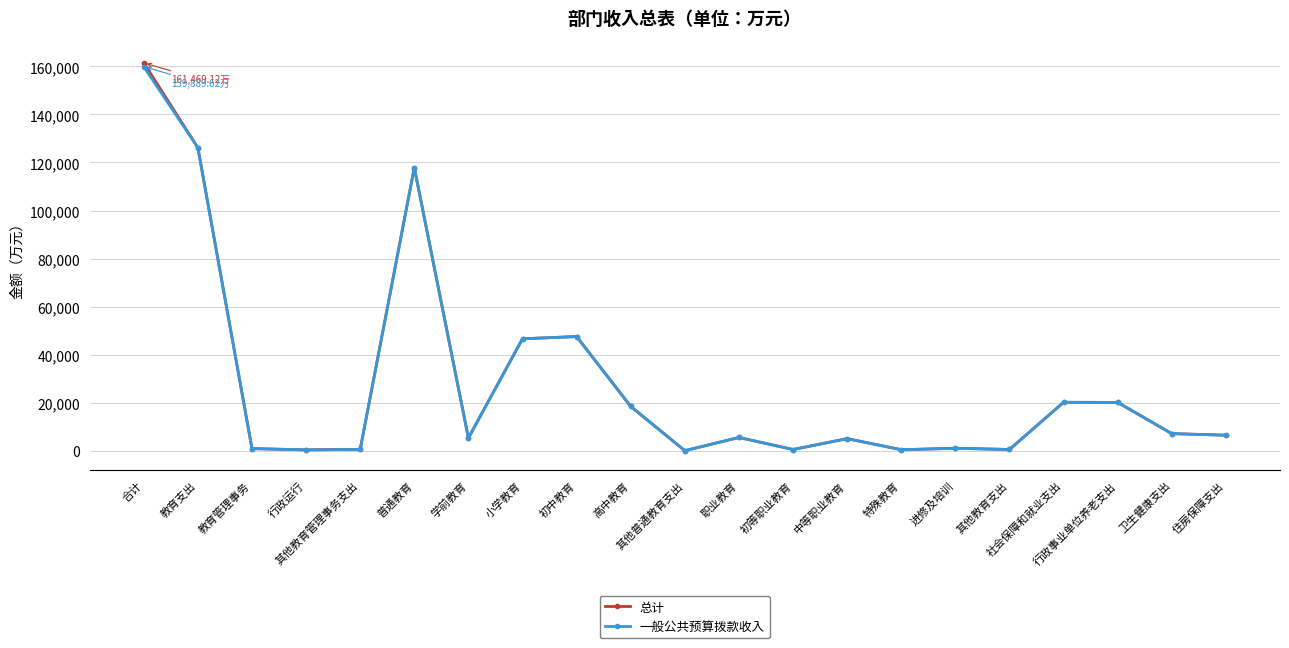

How many data points in 一般公共预算拨款收入 are above 5509?

11